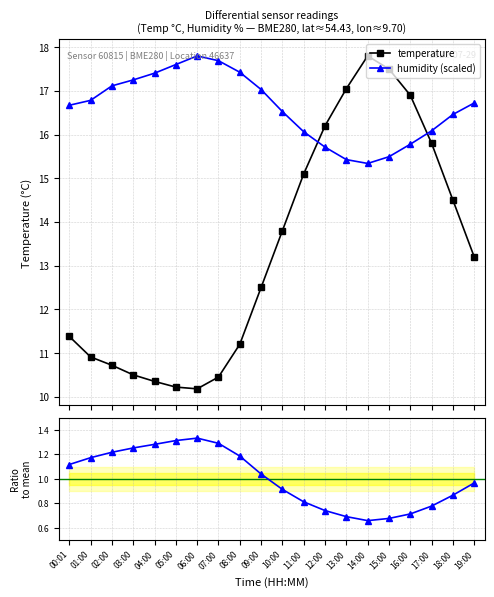

Which series has the widest spread of values?

temperature